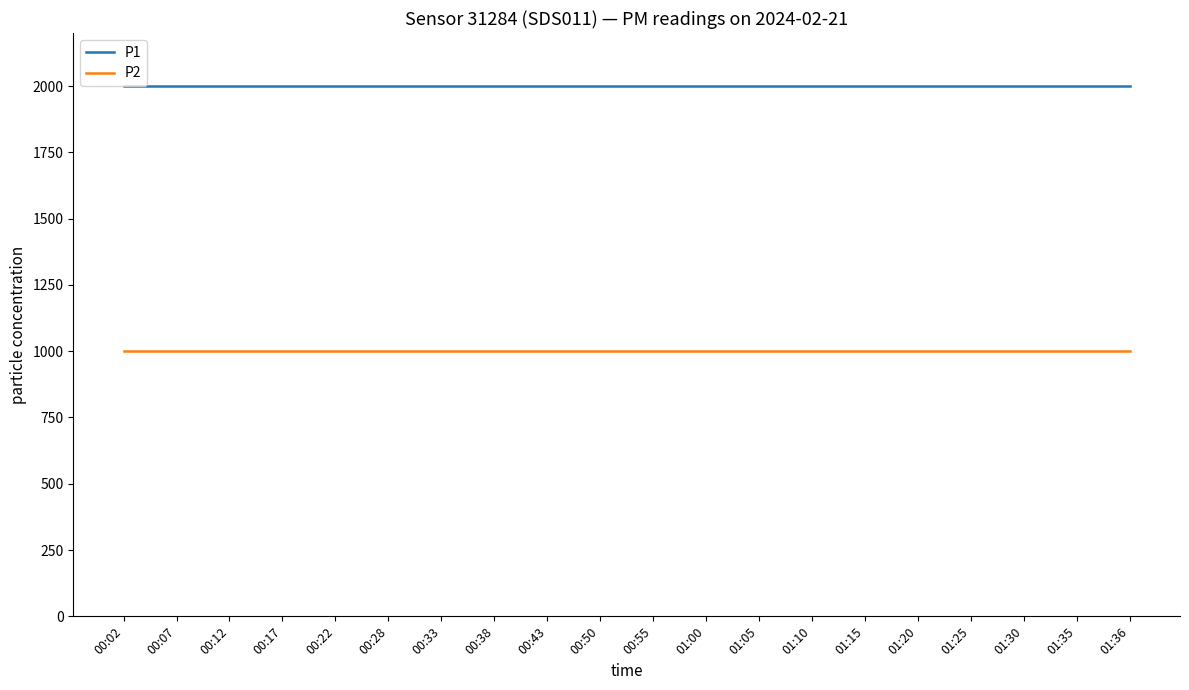

True or false: P2 and P1 intersect in this chart.

False